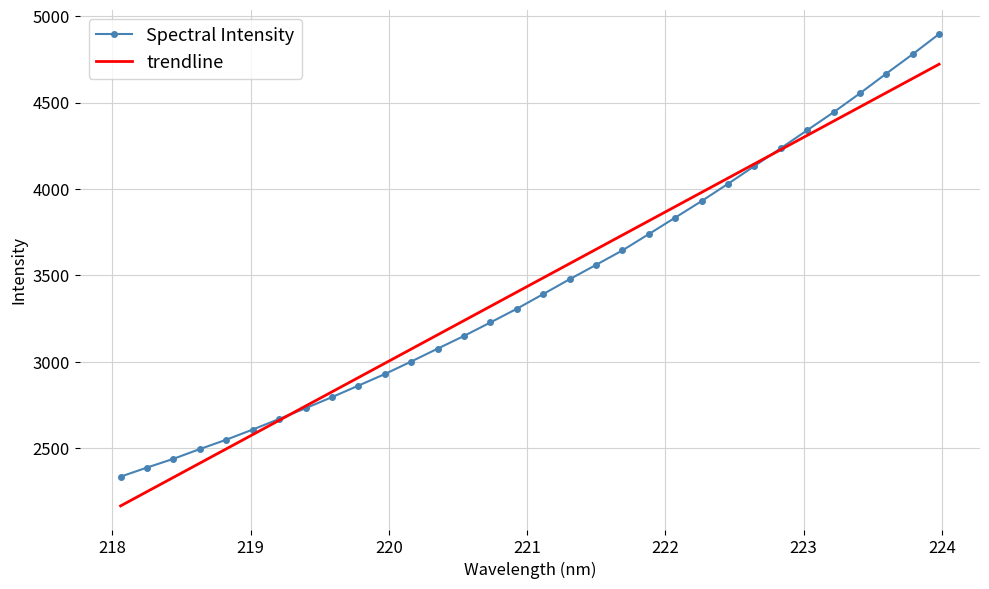

What is the lowest value of the Spectral Intensity series?

2334.3